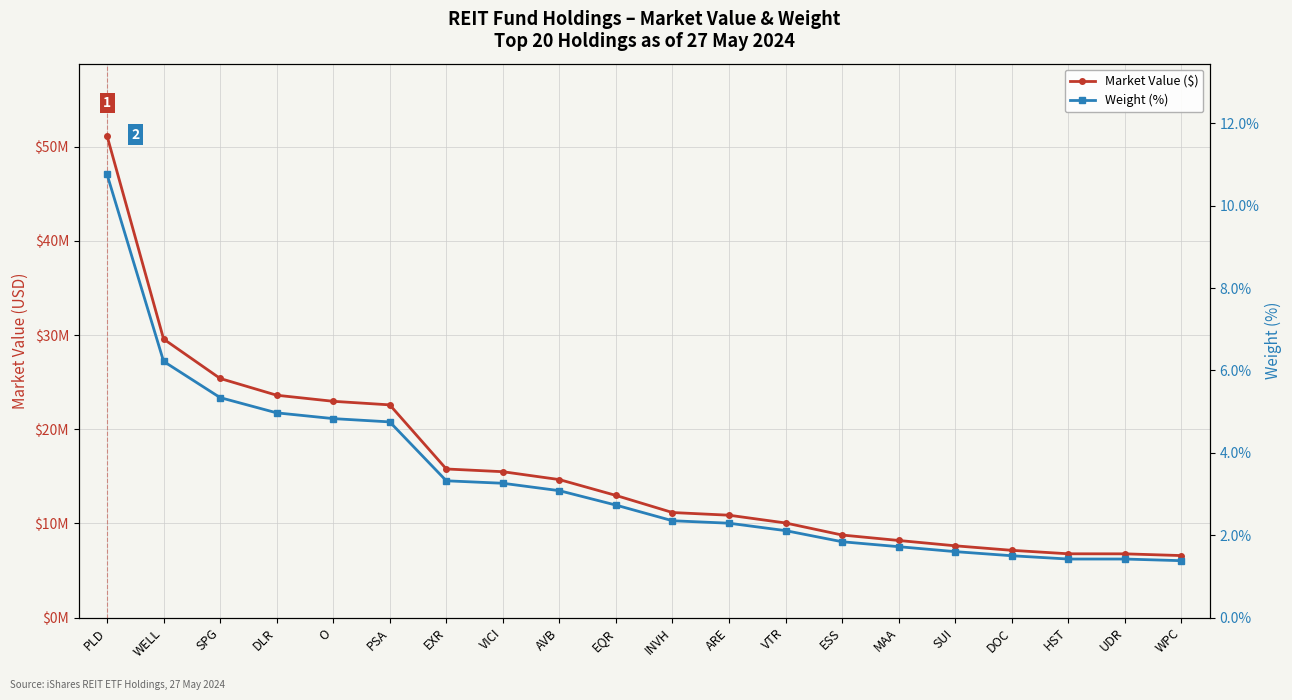

What is the value of the Weight (%) point at the 18th from the left?

1.4